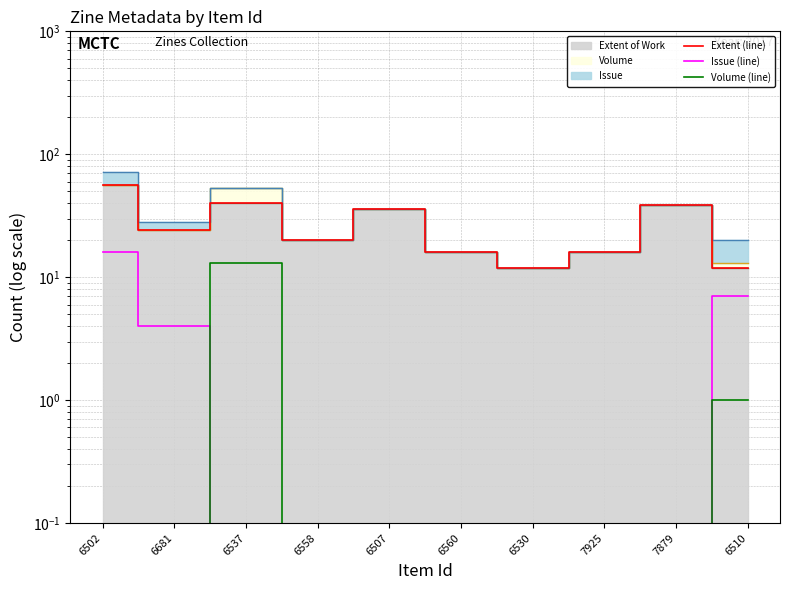

What value does the Extent (line) series have at 6537?

40